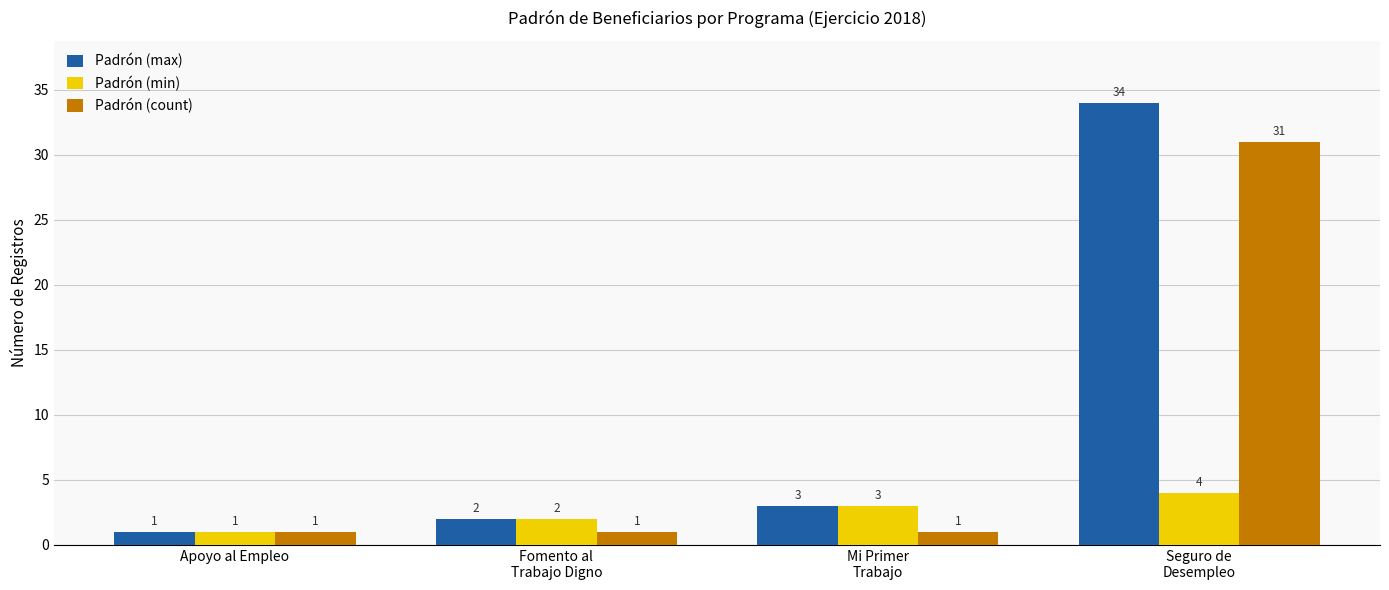

How many Padrón (count) values are between 1 and 31?

4